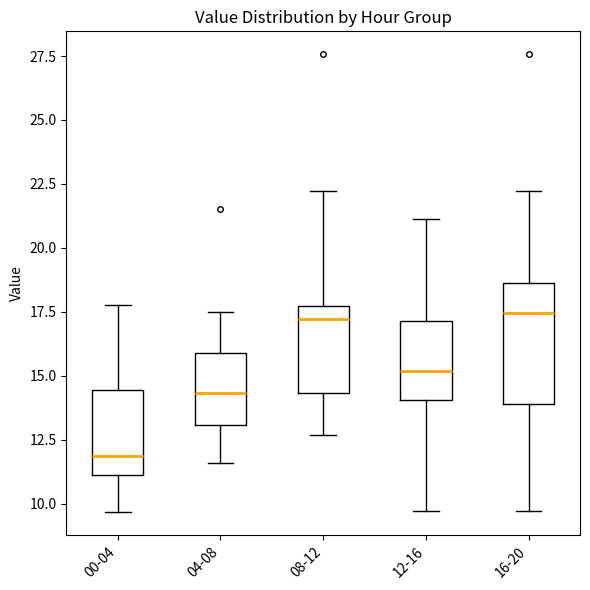

Reading left to right, transcribe this box plot: for each box, give where its median line is, the range the box spans, and where its two whiskers end, as read against the y-axis. The values are not printed on the chart, so give them approximately, as read against the axis.

00-04: median 12.0, box 11.0 to 14.5, whiskers 9.5 to 18.0
04-08: median 14.5, box 13.0 to 16.0, whiskers 11.5 to 17.5
08-12: median 17.0, box 14.5 to 17.5, whiskers 12.5 to 22.0
12-16: median 15.0, box 14.0 to 17.0, whiskers 9.5 to 21.0
16-20: median 17.5, box 14.0 to 18.5, whiskers 9.5 to 22.0